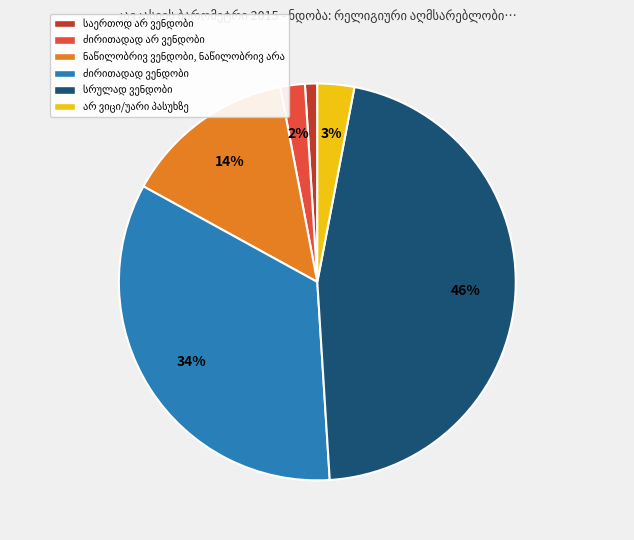

To the nearest percent, what is the difference between the largest and smallest slice percentages?

45%